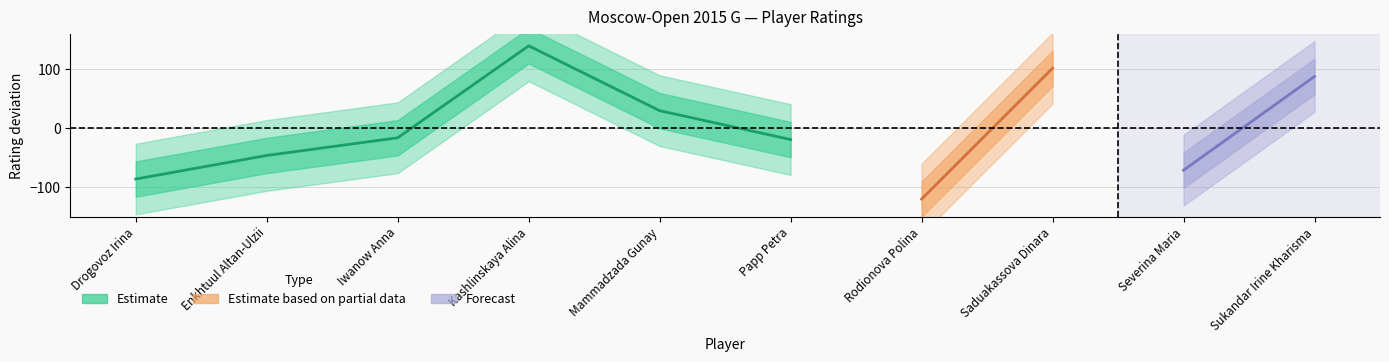

What is the label of the 8th point from the left?

Saduakassova Dinara